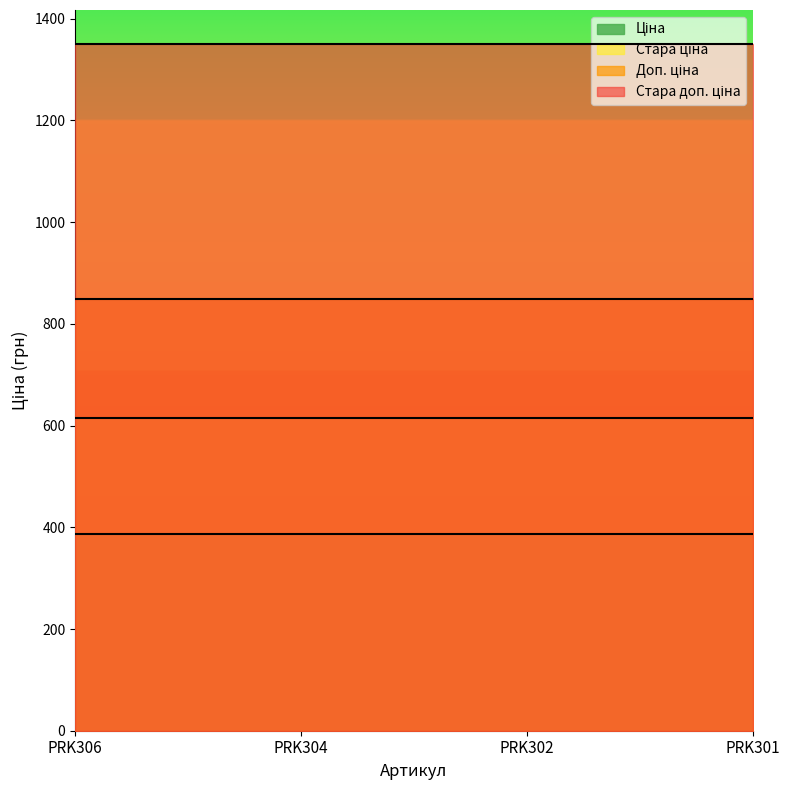

Rank the series by their average value, from lowest to highest.

Ціна, Стара ціна, Доп. ціна, Стара доп. ціна